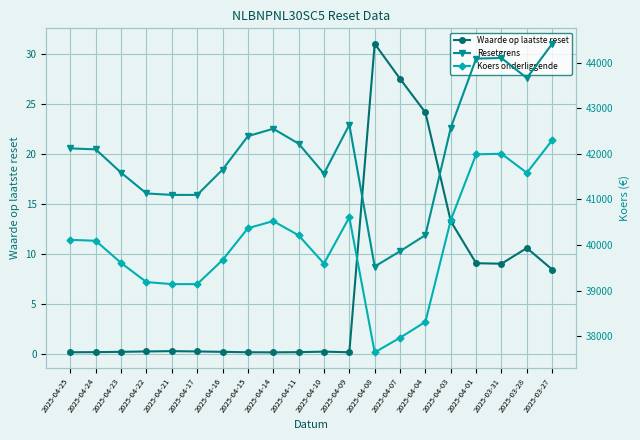

At how many categories does at least one series exceed 12690?

20